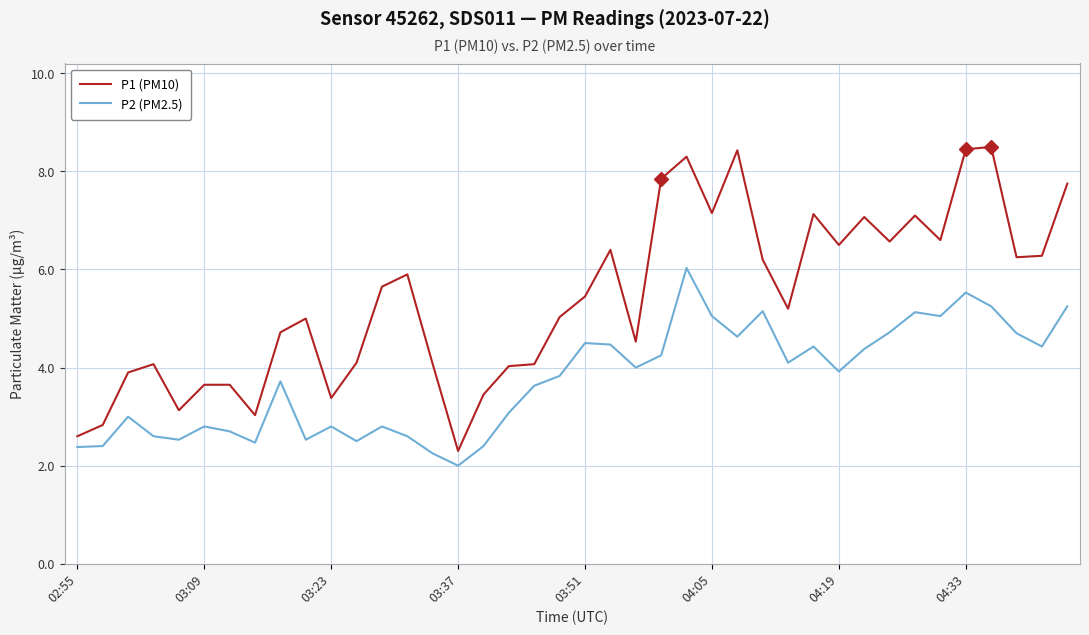

List the series in order of their overall mean, lowest first.

P2 (PM2.5), P1 (PM10)